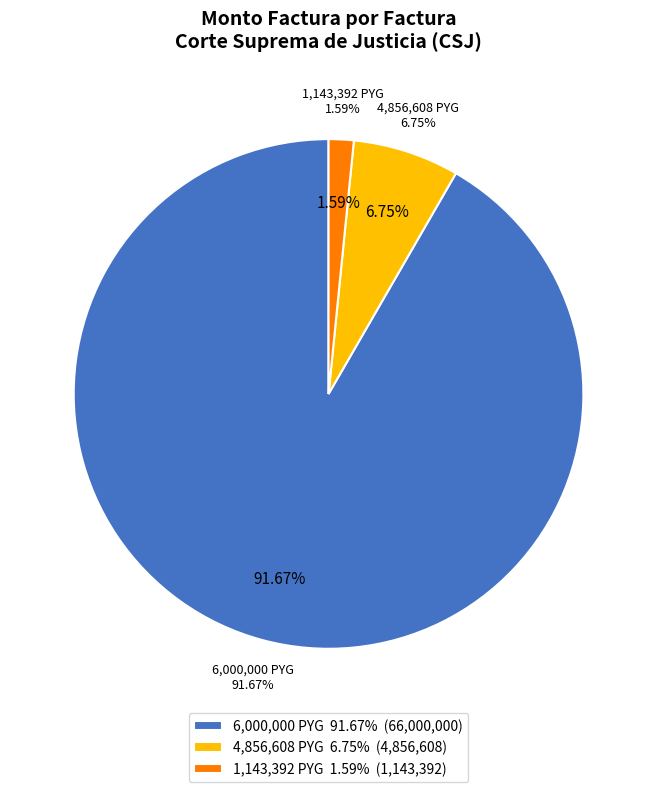

Does 001-001-0000011 account for over 50% of the chart?

No